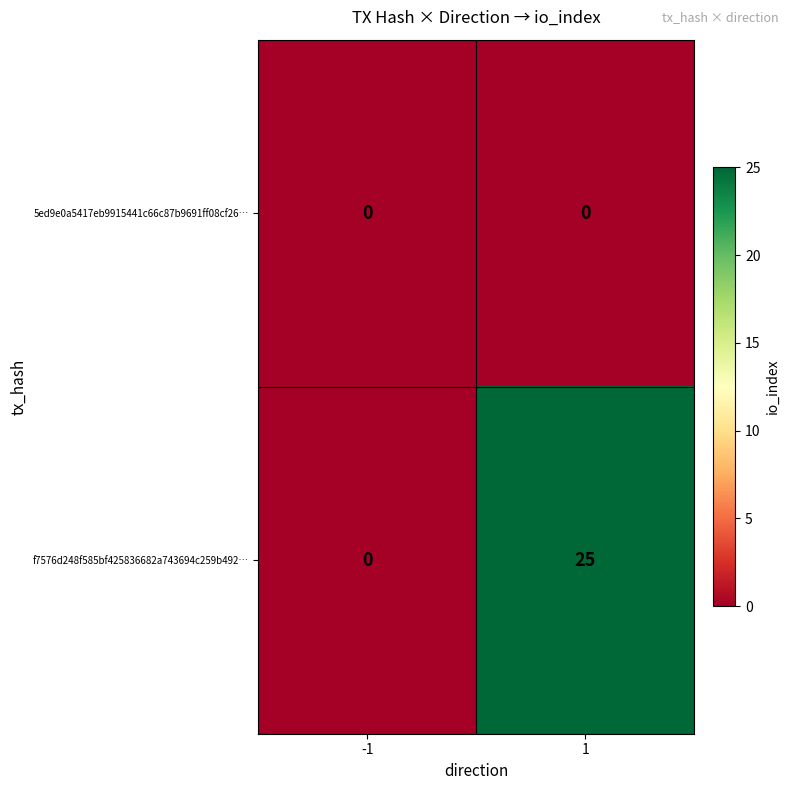

What is the total value across all series at 1?

25